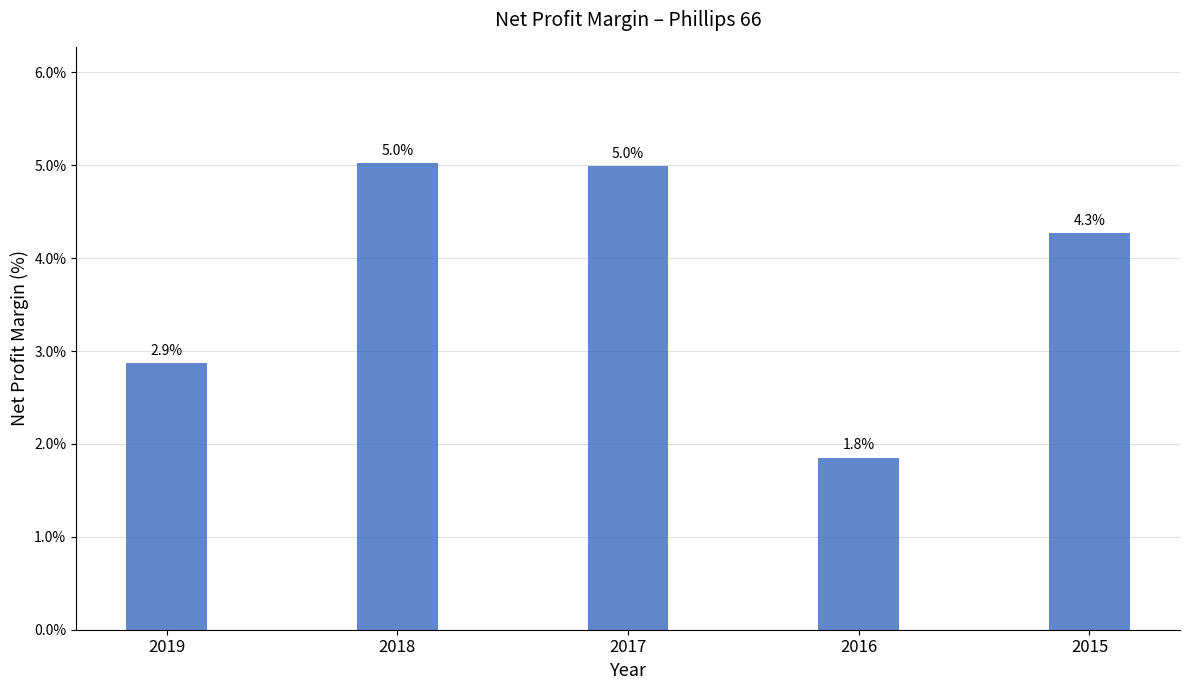

The value at 2019 is 1.1. True or false?

False